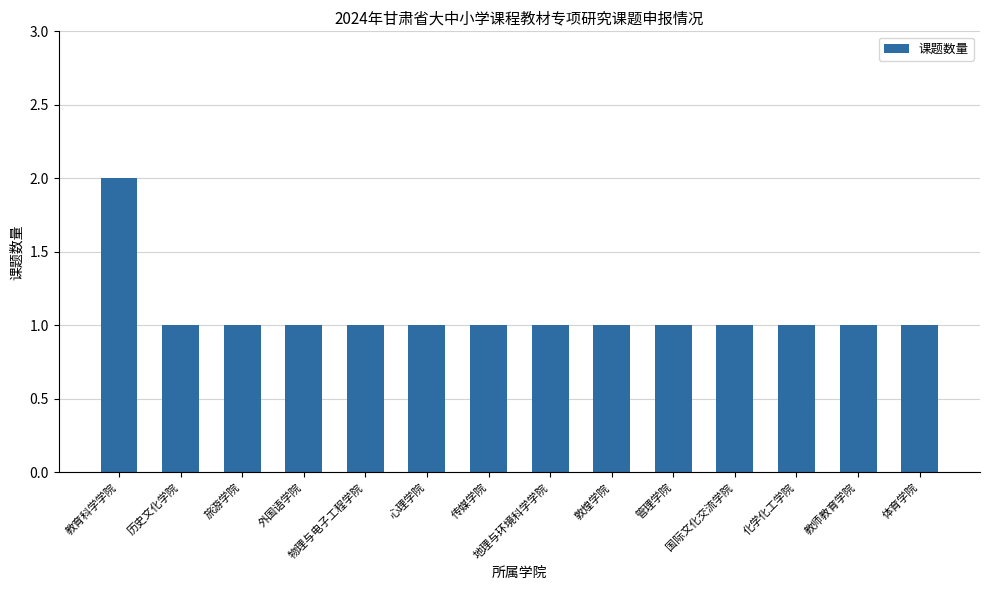

Reading left to right, what are all the values shown in this chart?

教育科学学院=2	历史文化学院=1	旅游学院=1	外国语学院=1	物理与电子工程学院=1	心理学院=1	传媒学院=1	地理与环境科学学院=1	敦煌学院=1	管理学院=1	国际文化交流学院=1	化学化工学院=1	教师教育学院=1	体育学院=1